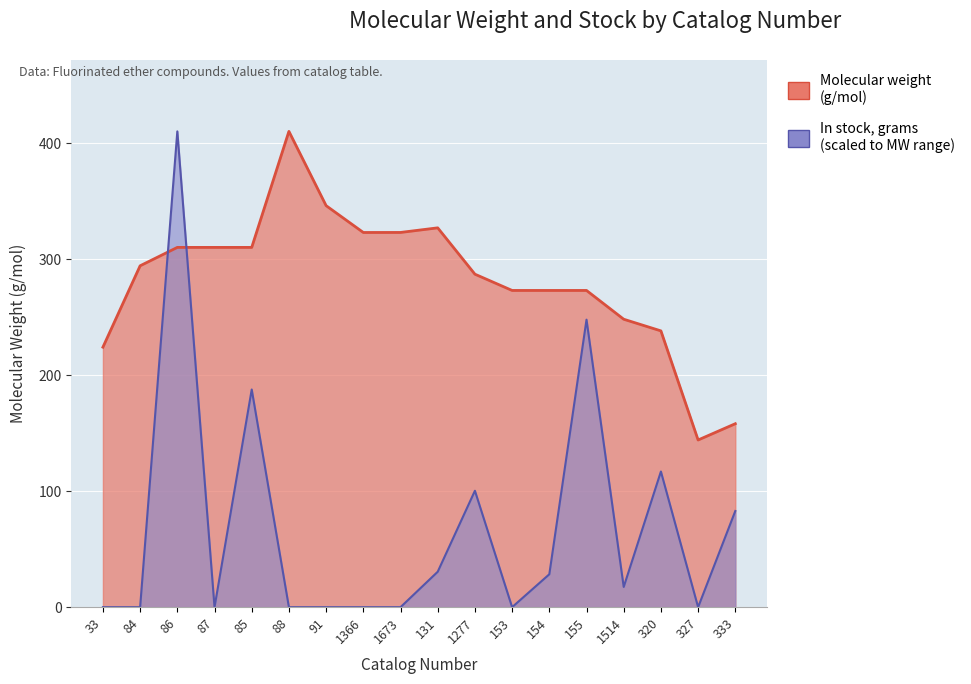

List the labels in order of In stock, grams value, largest first.

86, 155, 85, 320, 1277, 333, 131, 154, 1514, 33, 84, 87, 88, 91, 1366, 1673, 153, 327